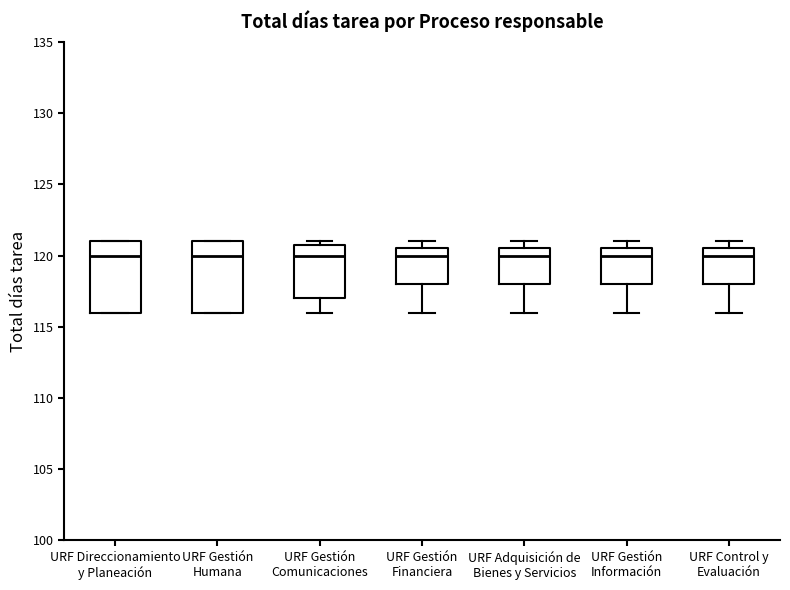

Where is the upper edge of the box for URF Adquisición de Bienes y Servicios on the y-axis? The values are not printed on the chart, so give them approximately, as read against the axis.

120.5